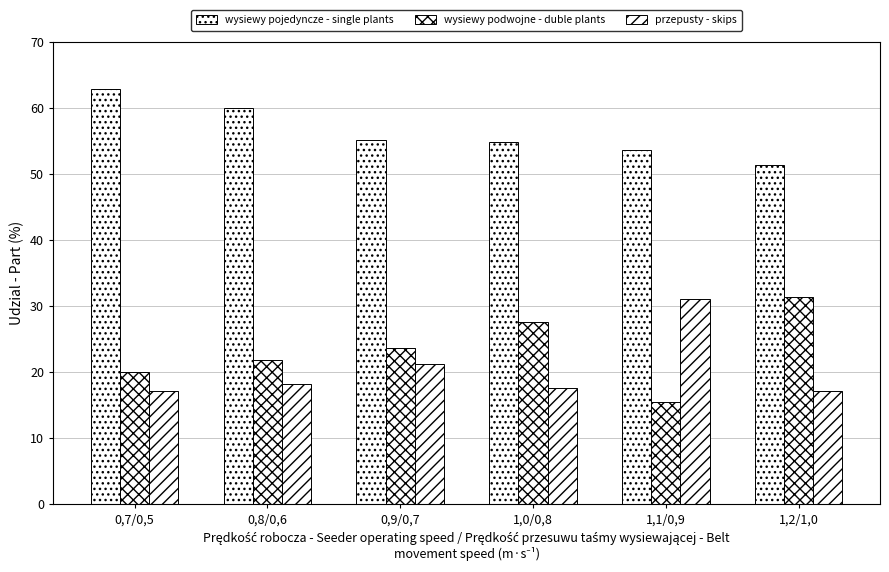

Rank the series by their maximum value, from lowest to highest.

przepusty - skips, wysiewy podwojne - duble plants, wysiewy pojedyncze - single plants